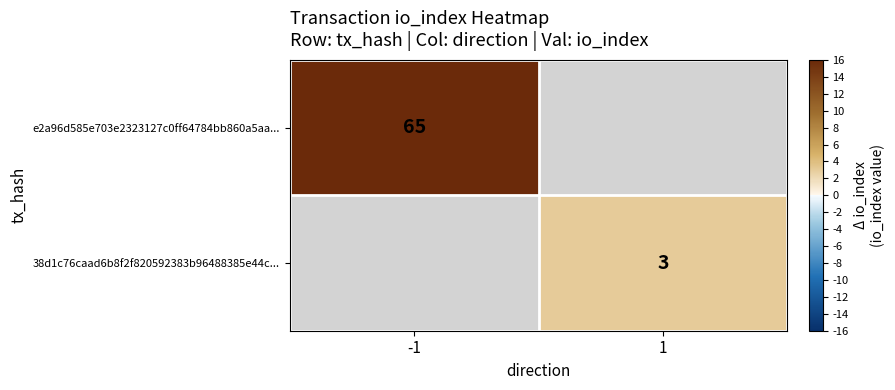

The e2a96d585e703e2323127c0ff64784bb860a5aa... series shows 65 at -1. True or false?

True